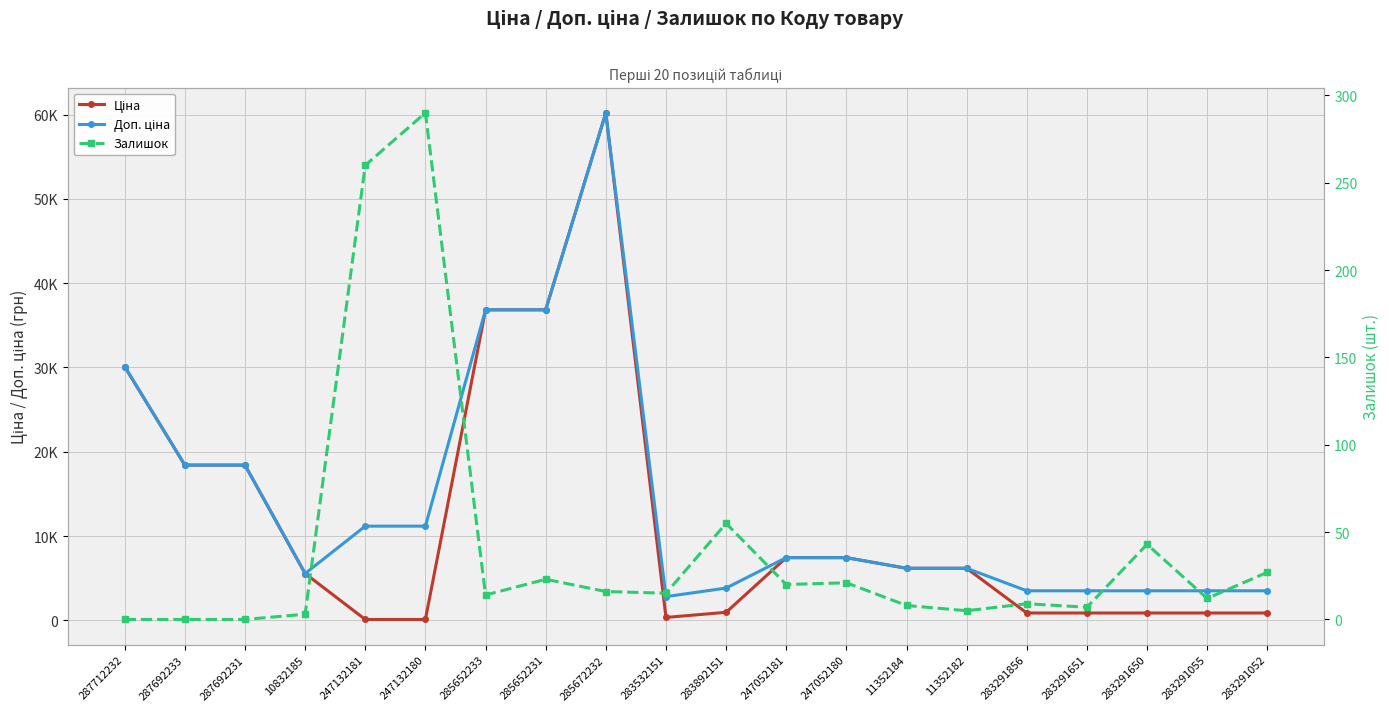

At which category is the sum across all series the highest?

285672232